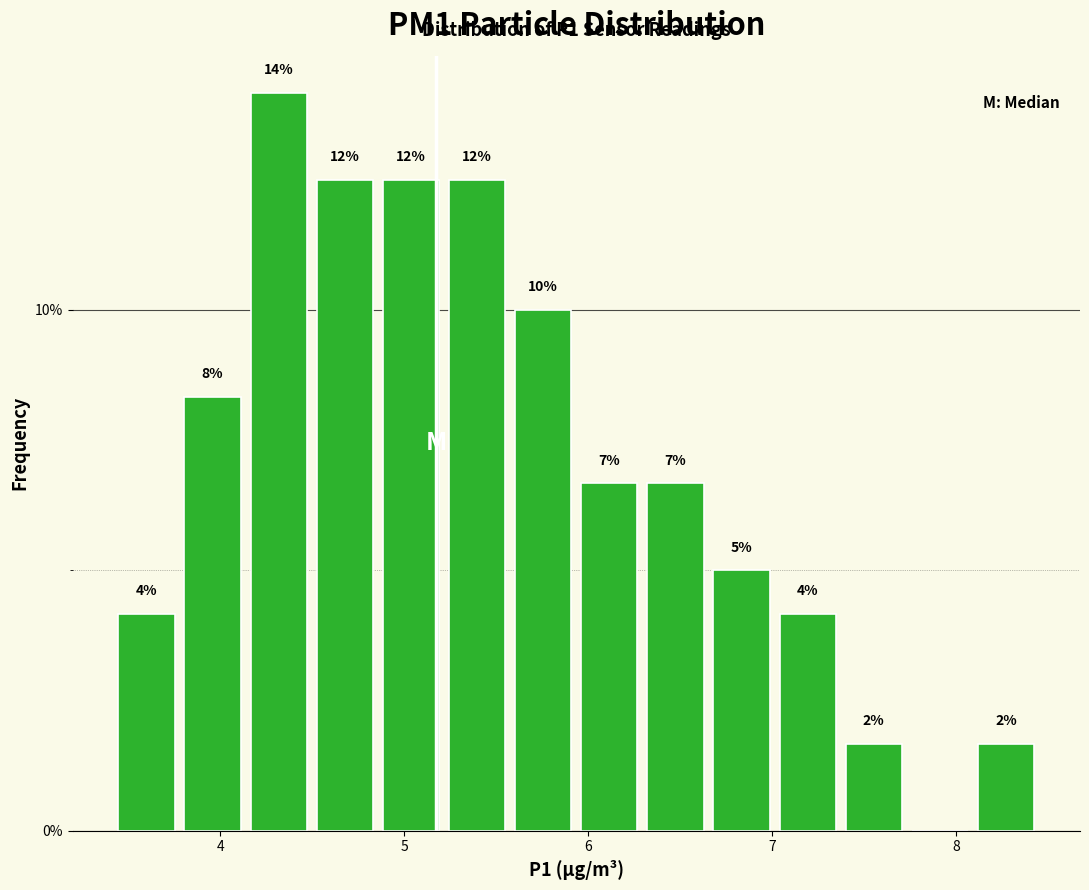

Read against the x-axis, roughly where is the centre of the tallest bar?

4.3